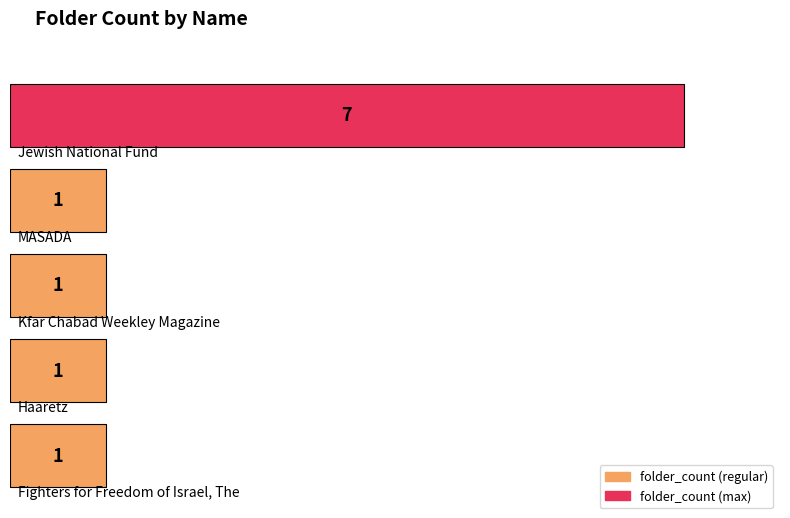

Does the chart contain any negative values?

No